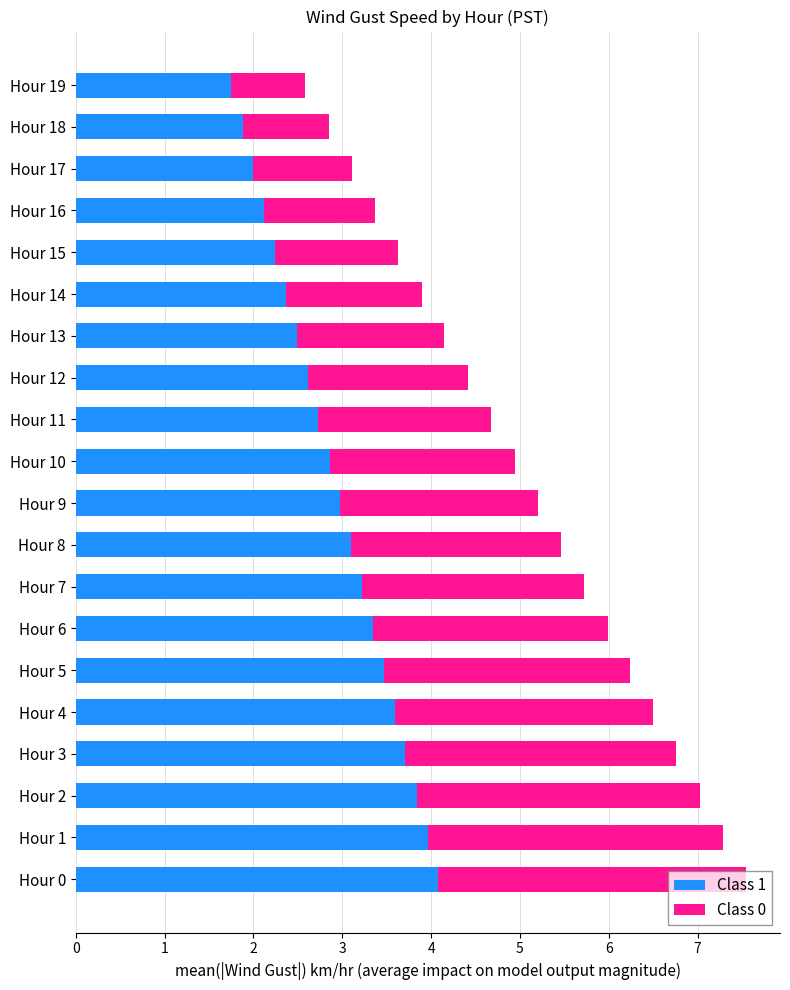

What is the highest value of the Class 1 series?

4.1